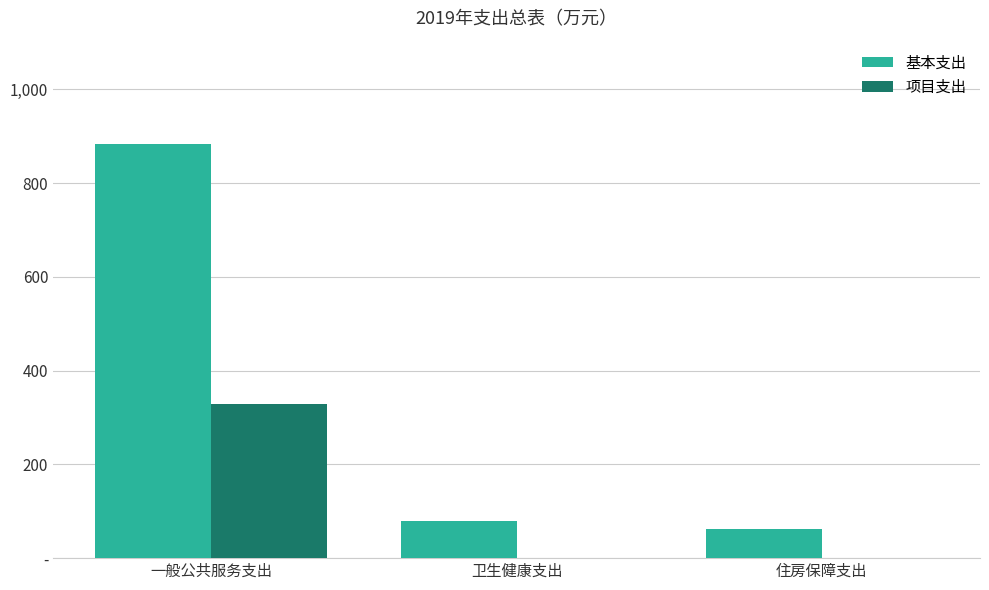

Are the bars horizontal?

No